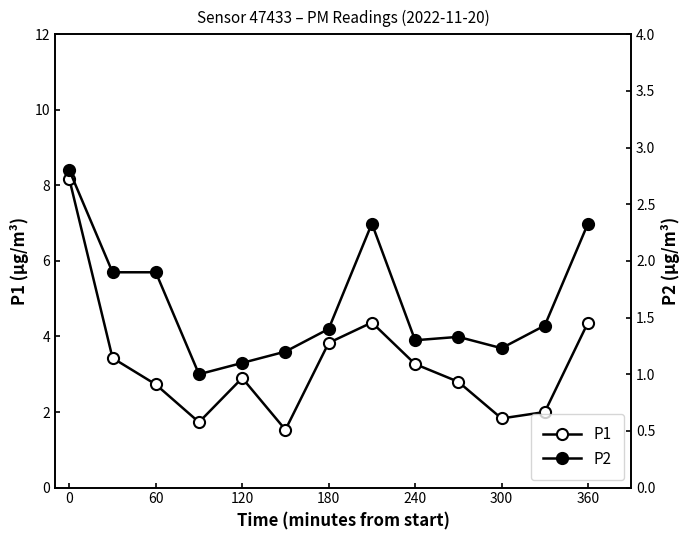

Rank the series by their average value, from lowest to highest.

P2, P1